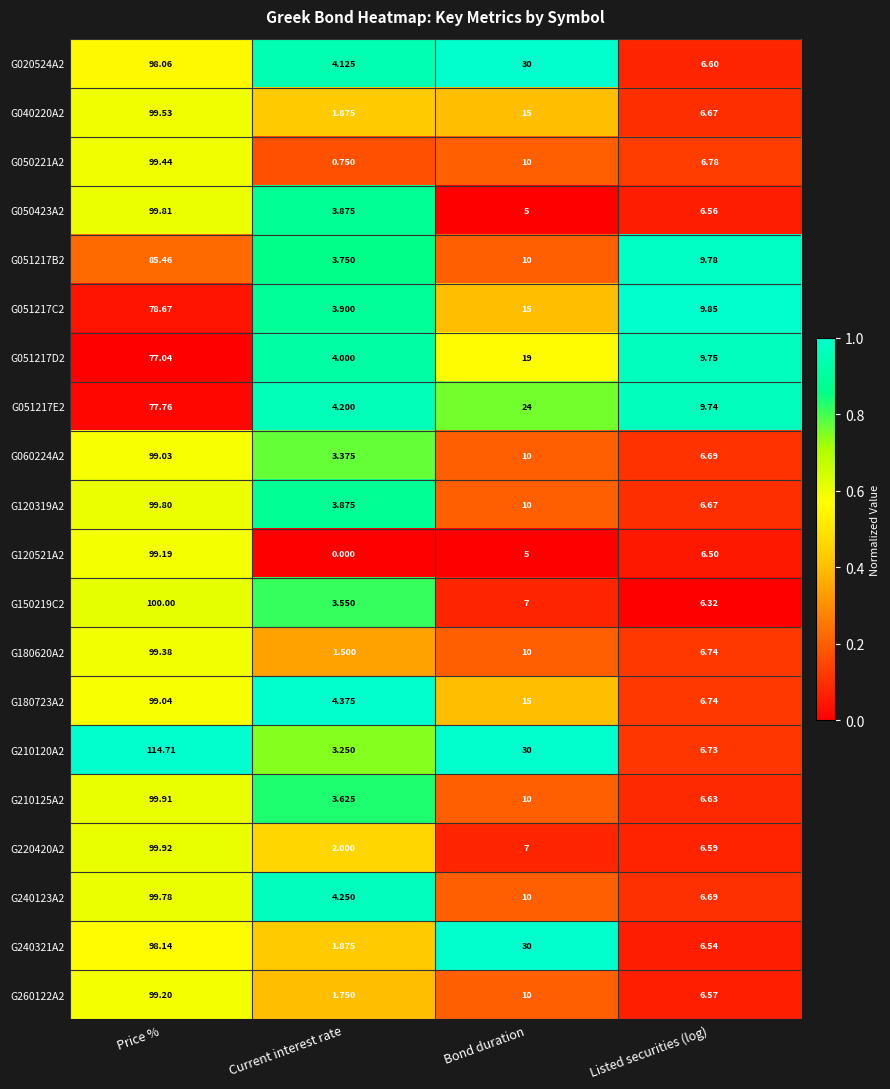

At which label does G150219C2 first exceed 7?

Price %